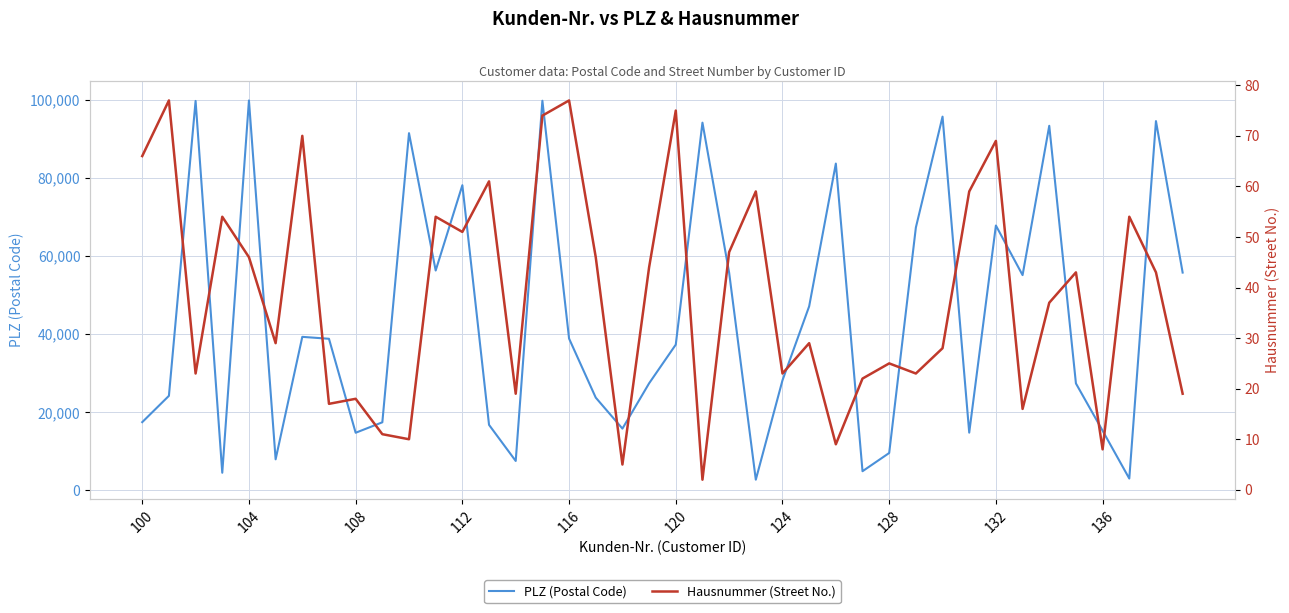

True or false: Hausnummer (Street No.) and PLZ (Postal Code) intersect in this chart.

False